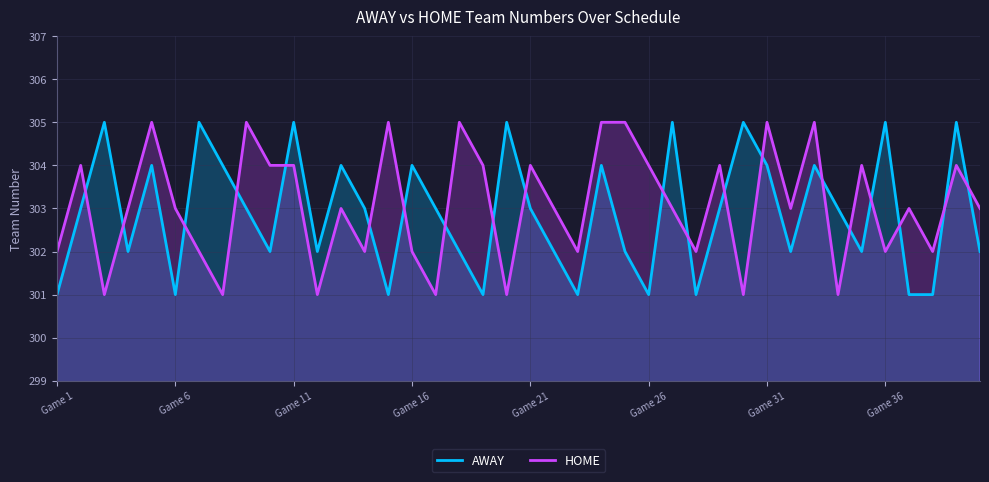

Is the value of AWAY at Game 31 greater than the value of HOME at Game 36?

Yes